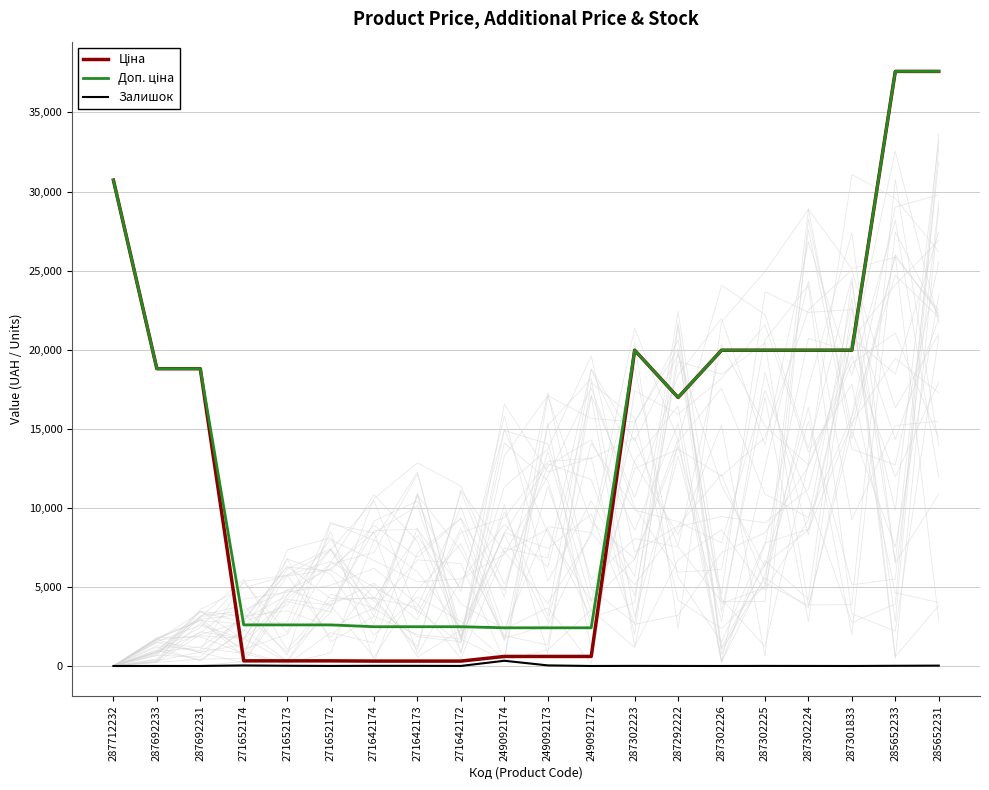

Where is Залишок nearest to the value 165?

249092173